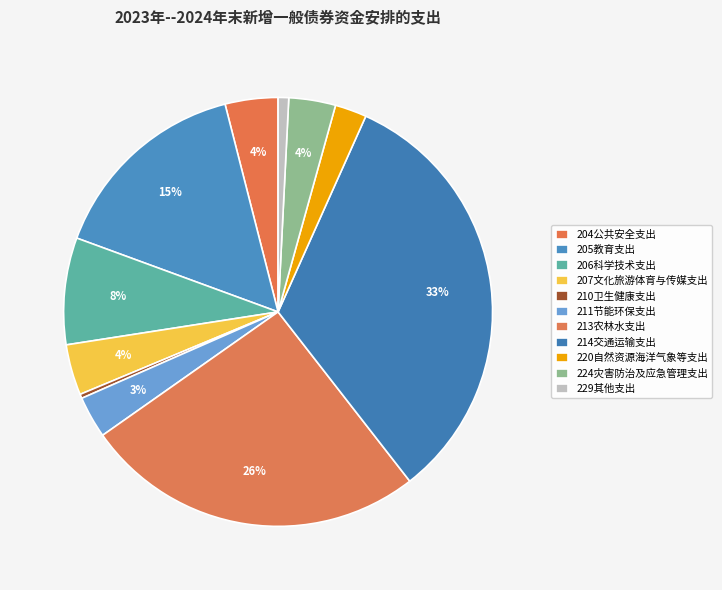

Is the sum of 204公共安全支出 and 210卫生健康支出 greater than half?

No